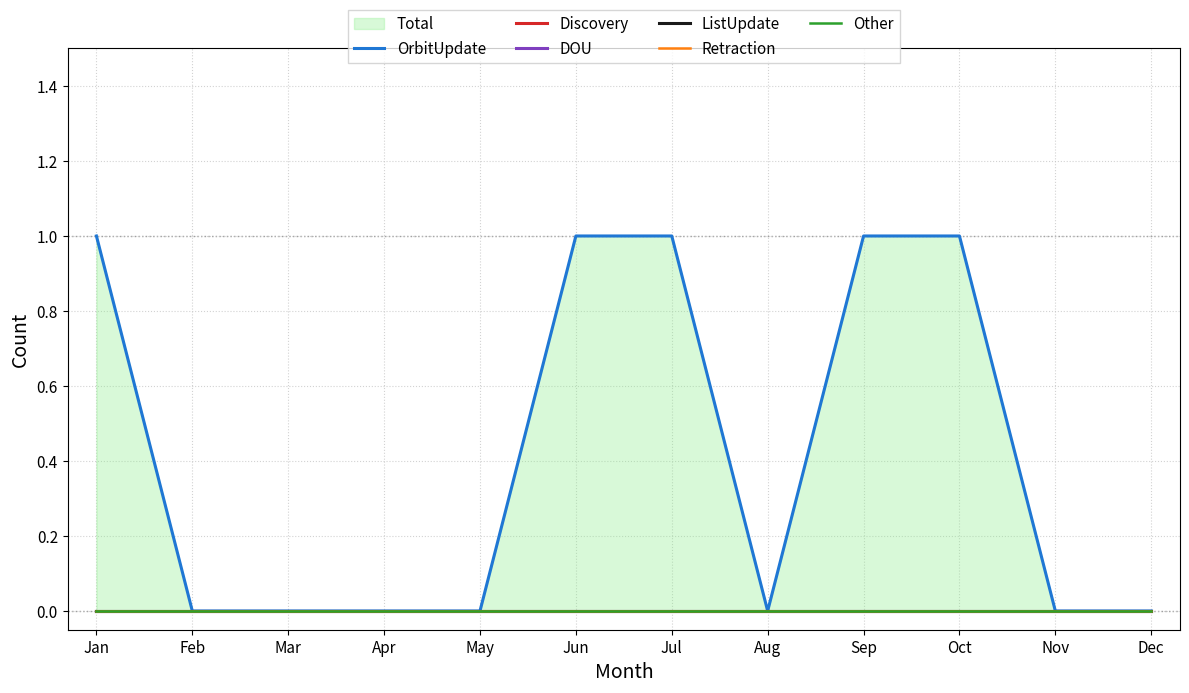

Between Jan and Aug, which series saw the biggest shift?

OrbitUpdate